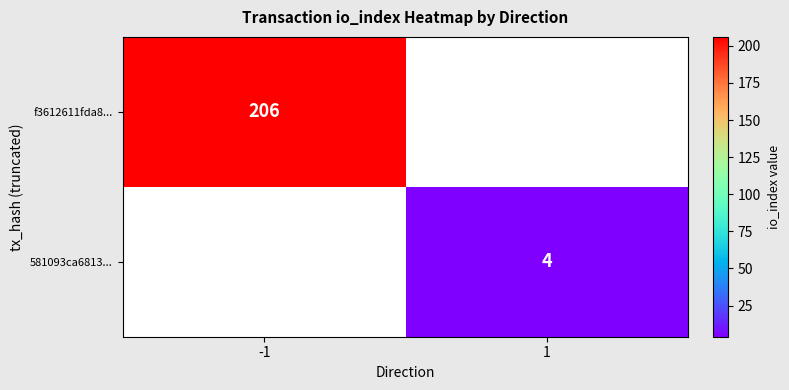

At which category is the sum across all series the highest?

-1